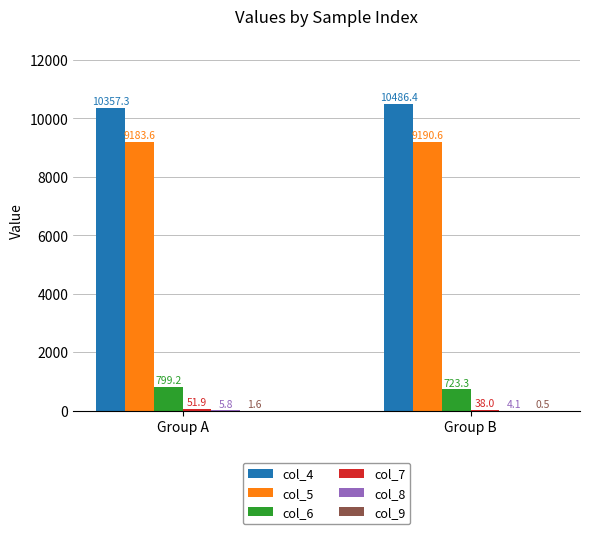

What is the approximate value of col_5 at Group B?

9190.6